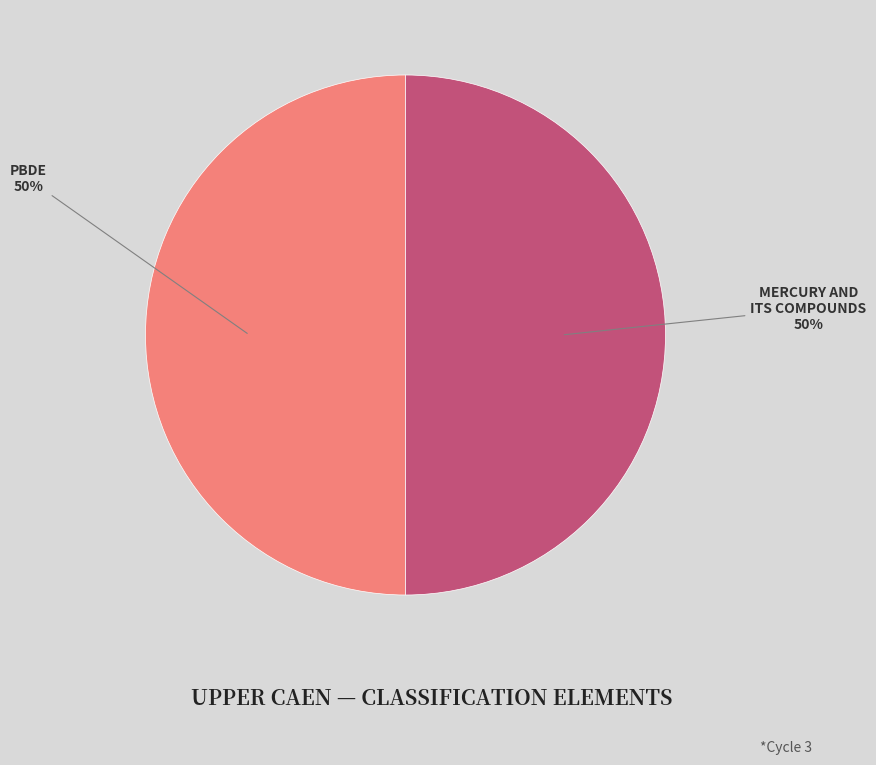

To the nearest percent, what is the average slice percentage?

50%